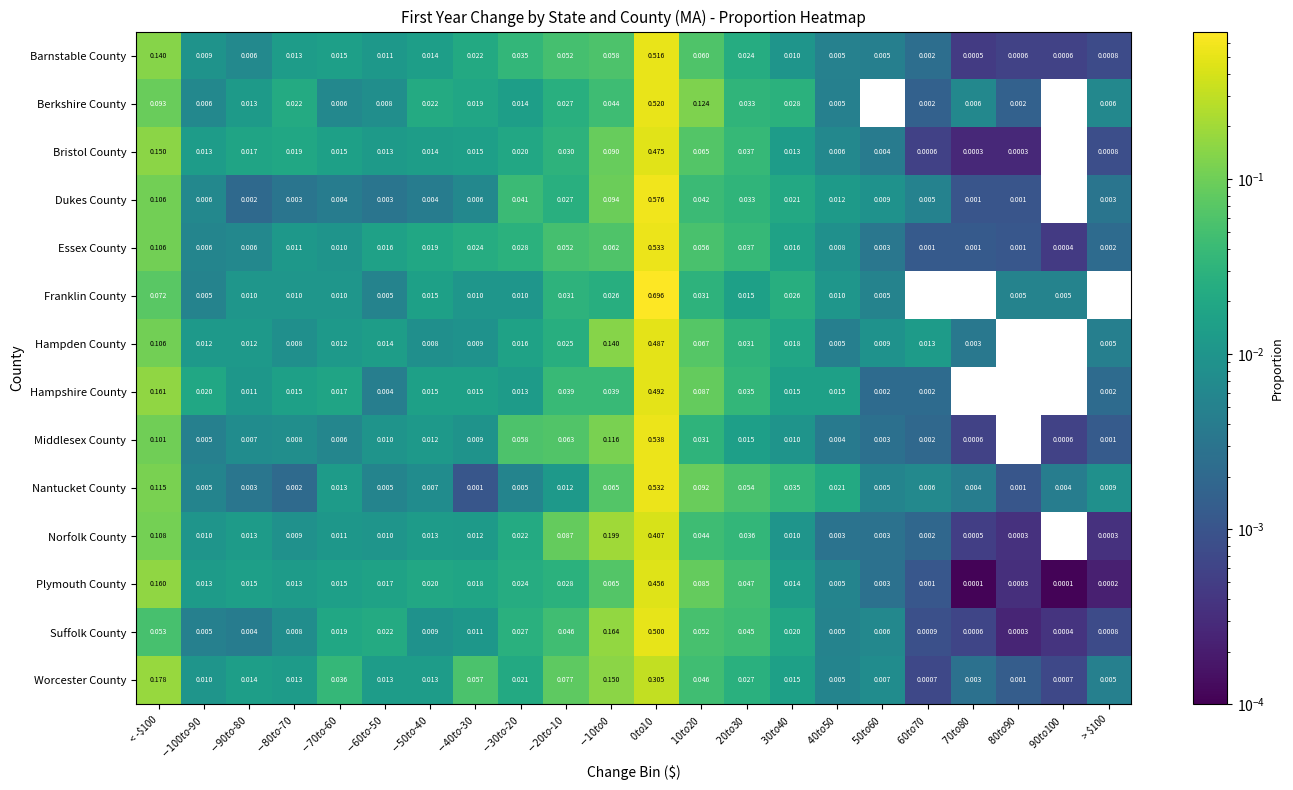

Which series has the largest total across all categories?

Middlesex County